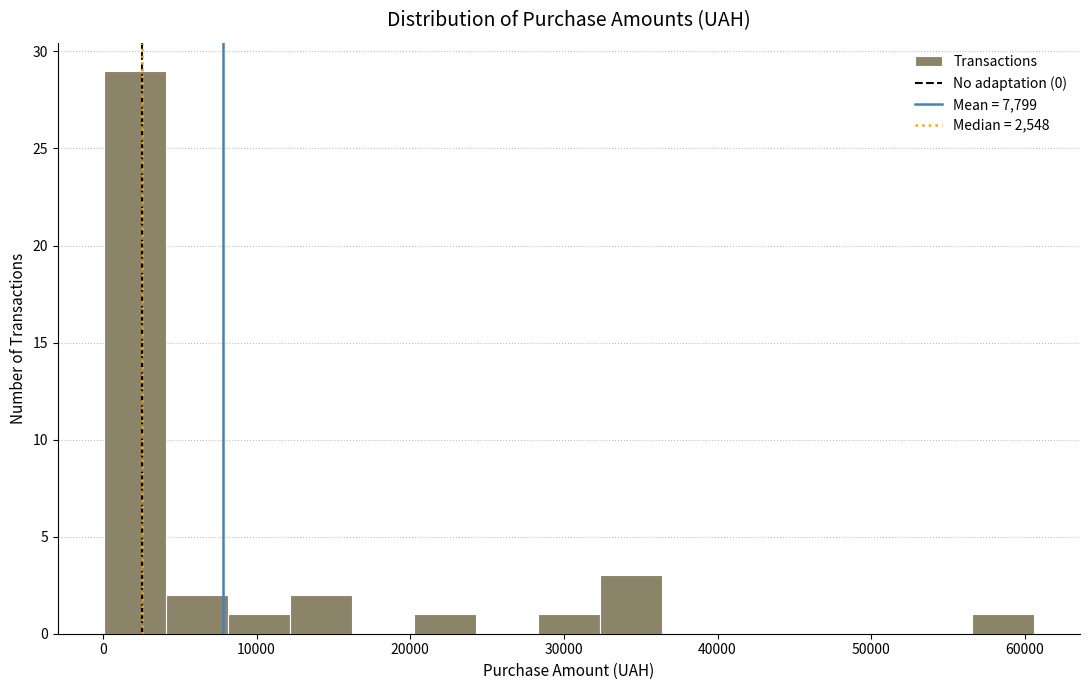

Reading left to right, transcribe this chart: for each bar, give the range it covers on the x-axis and its height. Neither the bar edges nor the heights are printed on the chart, so give them approximately, as read against the axes.

0 to 4000: 29
4000 to 8000: 2
8000 to 12000: 1
12000 to 16000: 2
16000 to 20000: 0
20000 to 24000: 1
24000 to 28000: 0
28000 to 32000: 1
32000 to 36000: 3
36000 to 40000: 0
40000 to 44000: 0
44000 to 48000: 0
48000 to 53000: 0
53000 to 57000: 0
57000 to 61000: 1